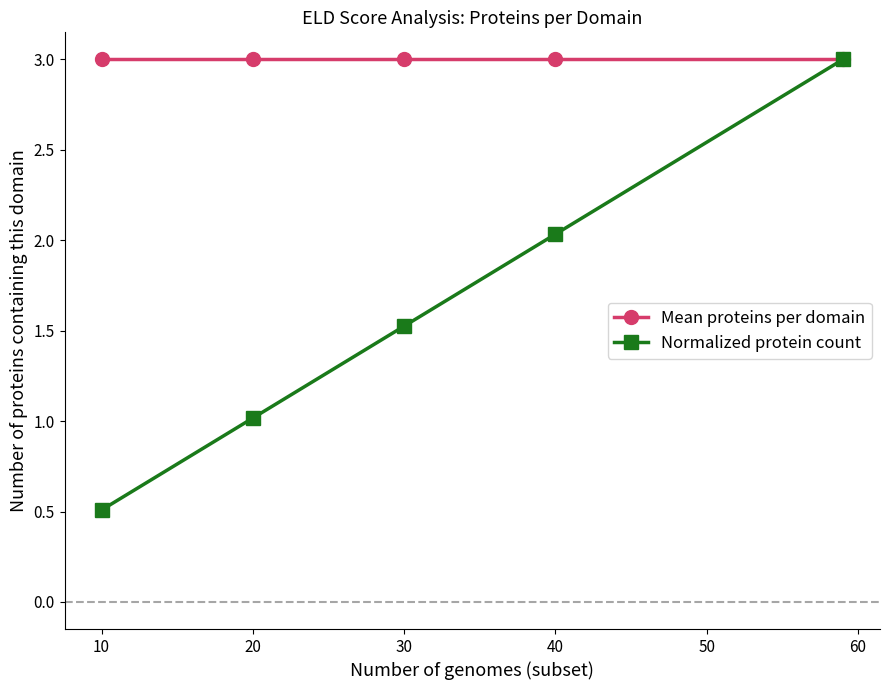

At how many categories does at least one series exceed 2?

5